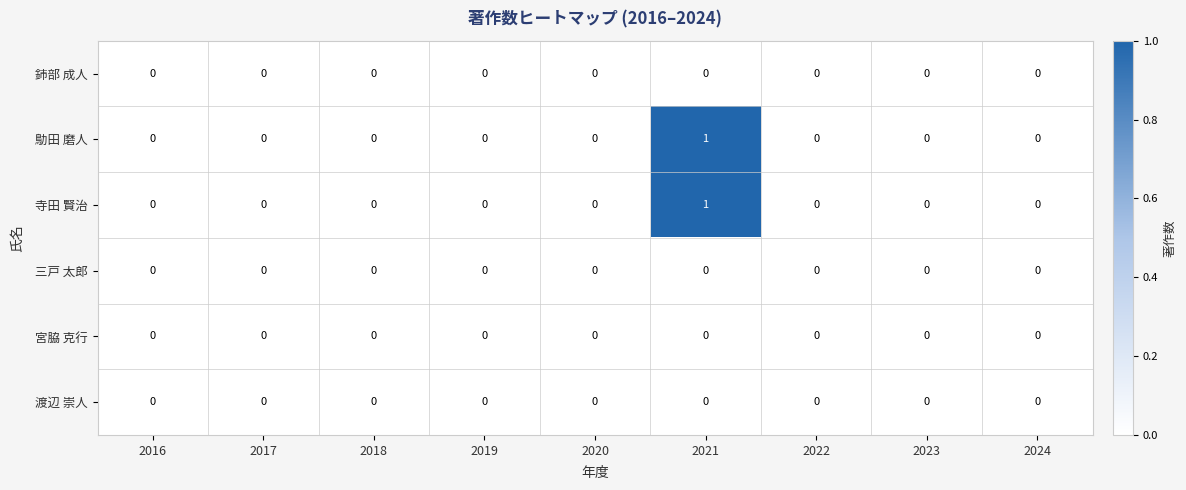

At which category is the sum across all series the highest?

2021